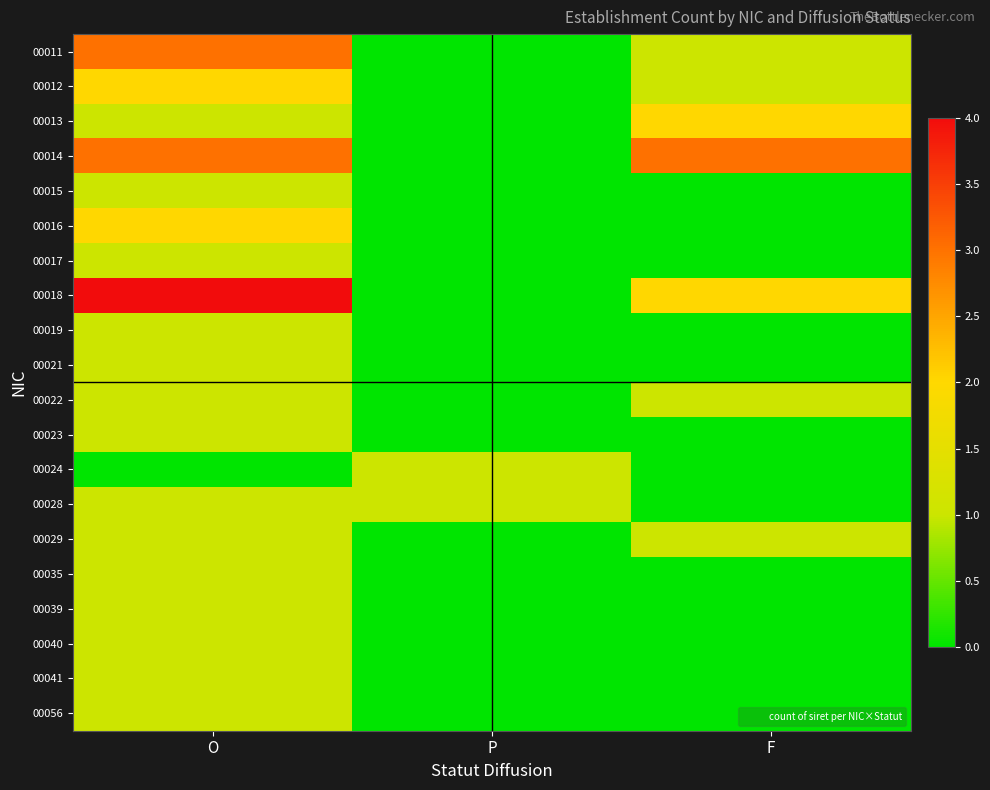

Rank the series at P from highest to lowest value.

00024, 00028, 00011, 00012, 00013, 00014, 00015, 00016, 00017, 00018, 00019, 00021, 00022, 00023, 00029, 00035, 00039, 00040, 00041, 00056